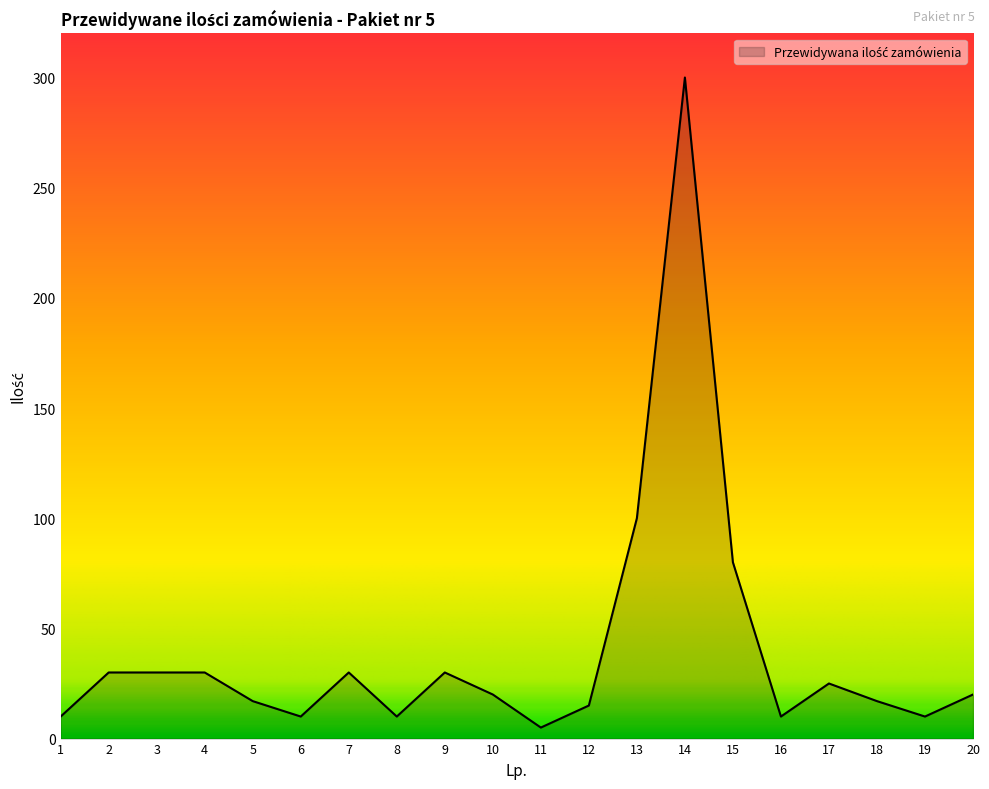

Where does the data first go above 20?

2